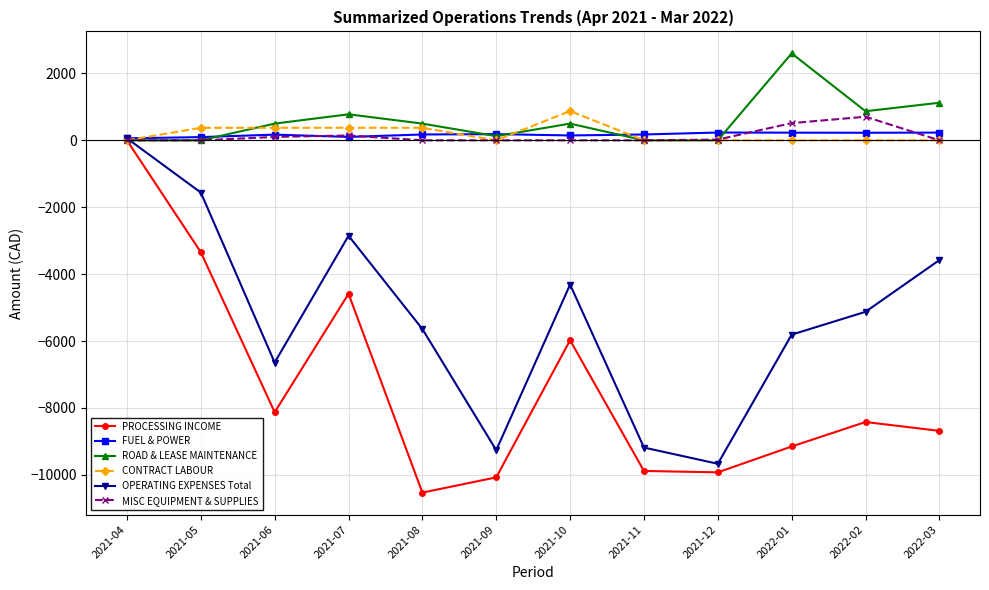

True or false: FUEL & POWER has more than 0 interior local peaks.

True